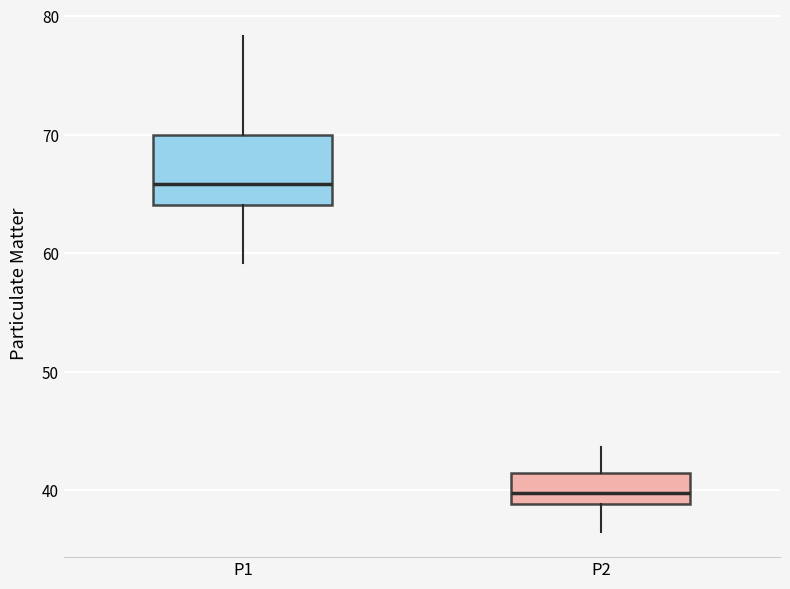

Where is the lower edge of the box for P2 on the y-axis? The values are not printed on the chart, so give them approximately, as read against the axis.

39